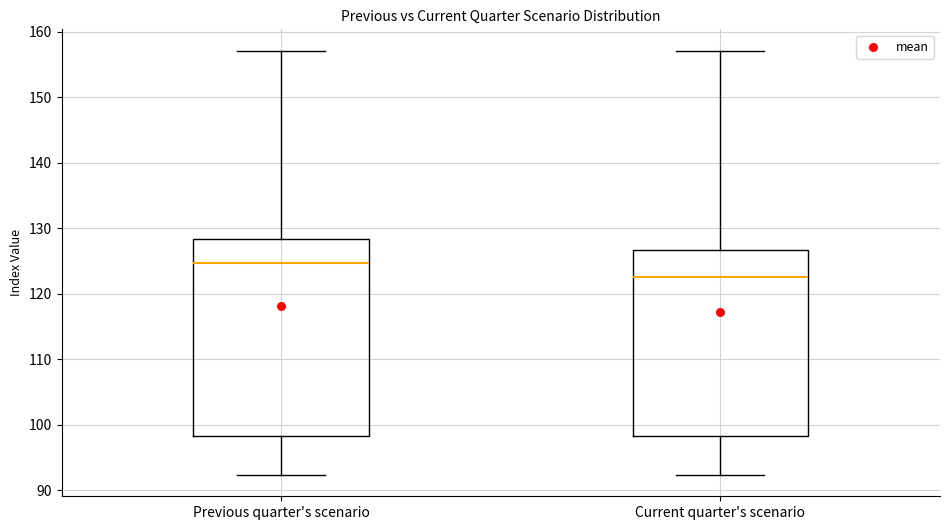

Which box's median line is the highest?

Previous quarter's scenario